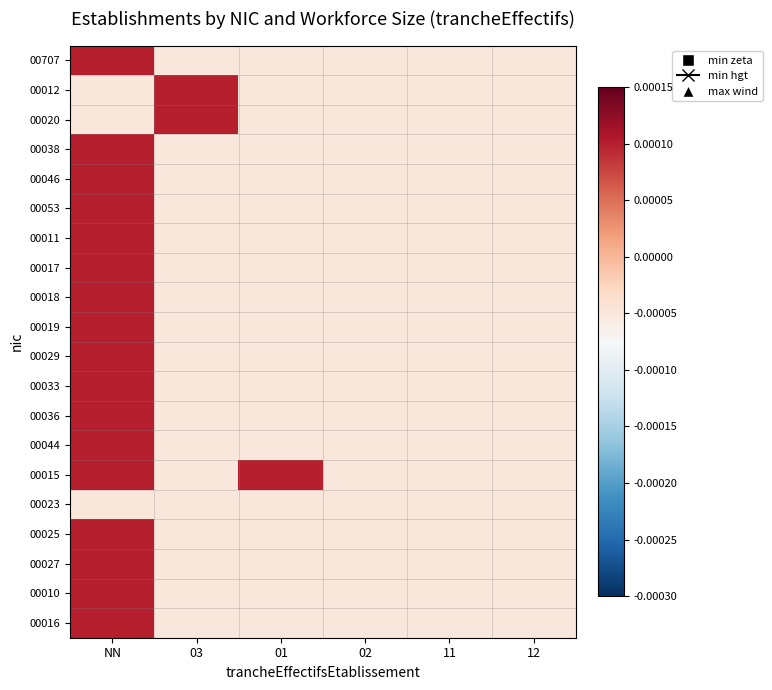

Rank the series at 01 from highest to lowest value.

00015, 00707, 00012, 00020, 00038, 00046, 00053, 00011, 00017, 00018, 00019, 00029, 00033, 00036, 00044, 00023, 00025, 00027, 00010, 00016